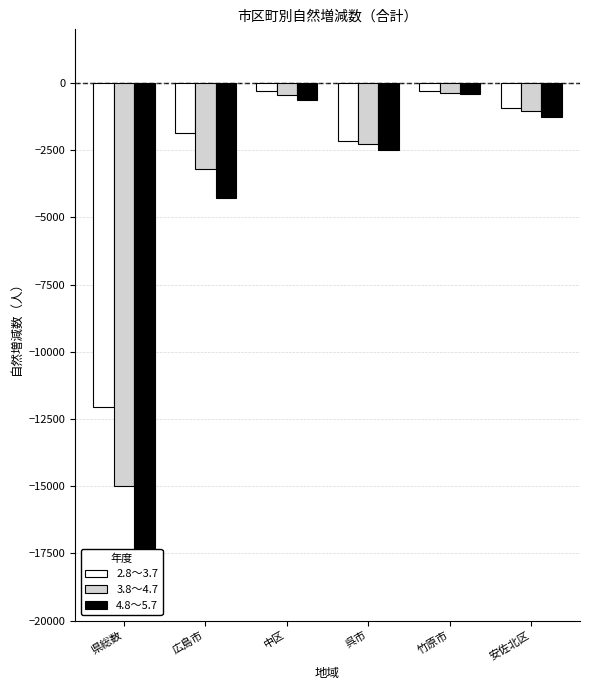

Which series has the largest range (max minus min)?

4.8～5.7